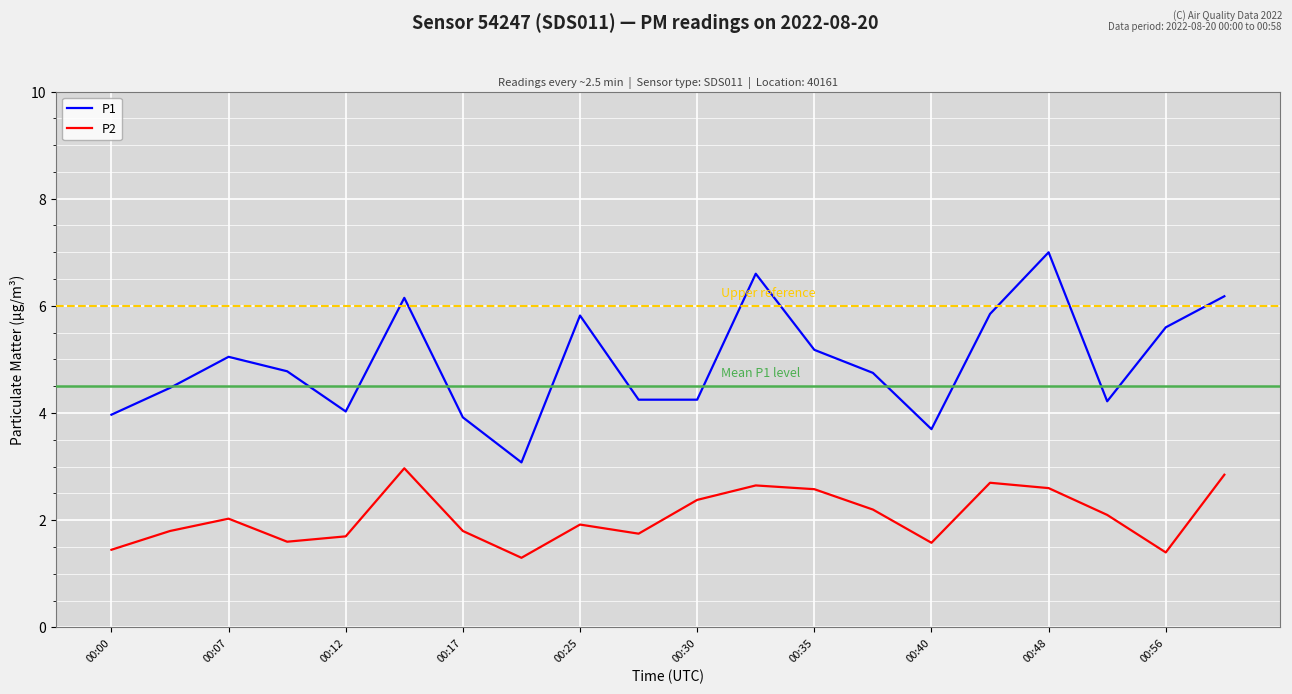

What is the difference between the maximum and minimum values in the P2 series?

1.7